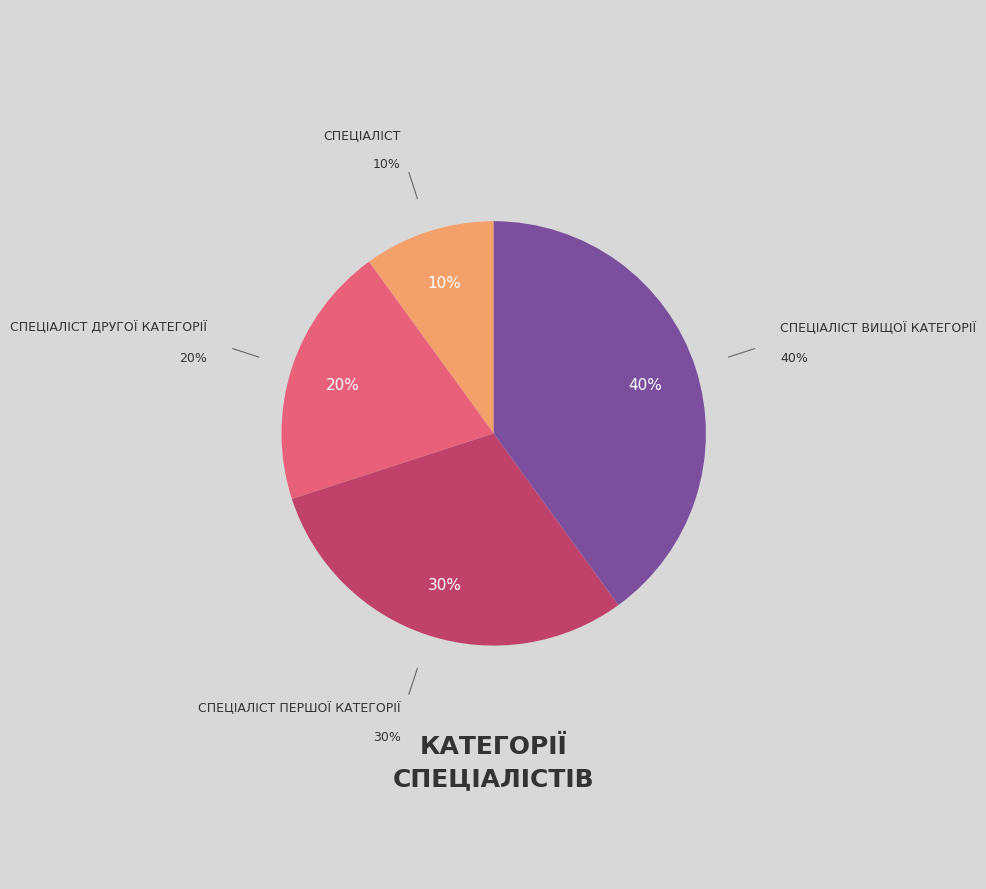

Is it true that Спеціаліст is 10% of the pie?

True